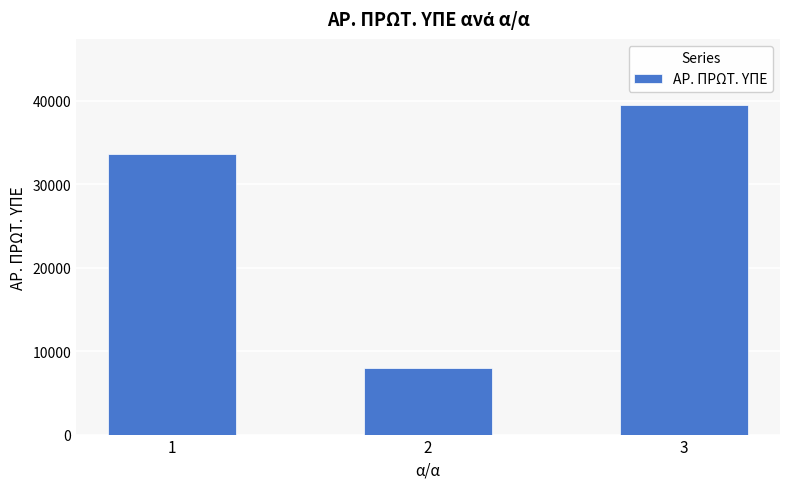

Which has a higher value, 3 or 2?

3